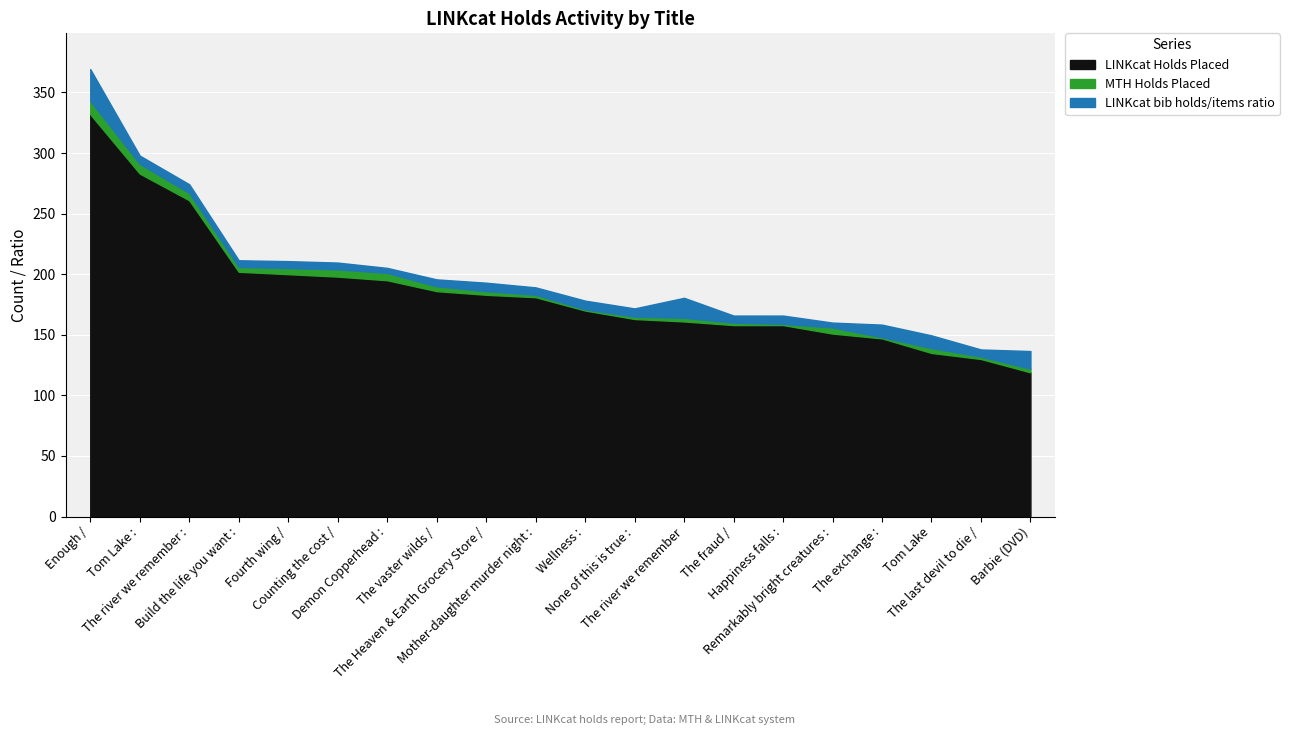

Read the LINKcat bib holds/items ratio value at The river we remember :.

7.2